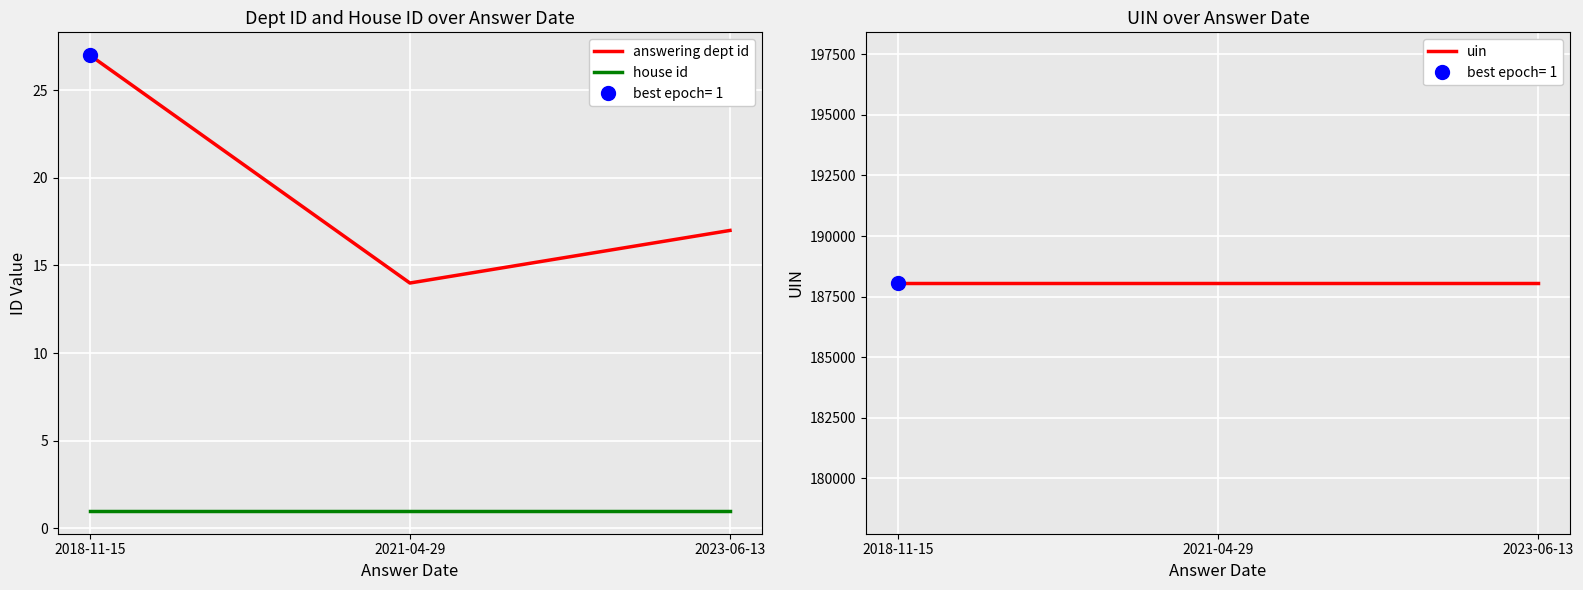

What is the maximum value shown in the chart?

188060